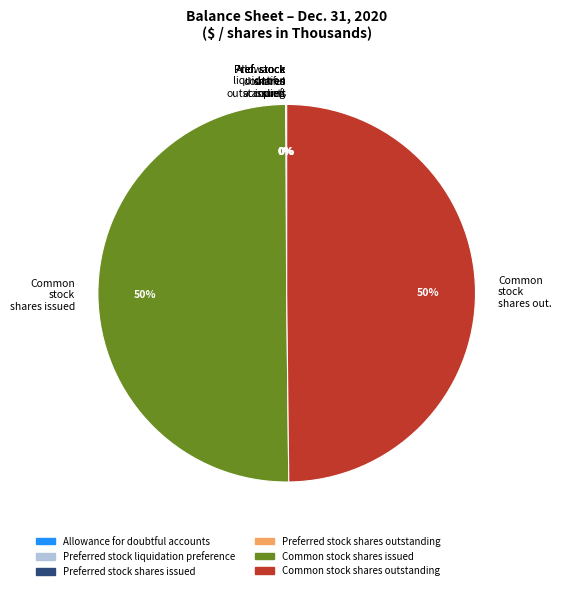

To the nearest percent, what is the difference between the largest and smallest slice percentages?

50%